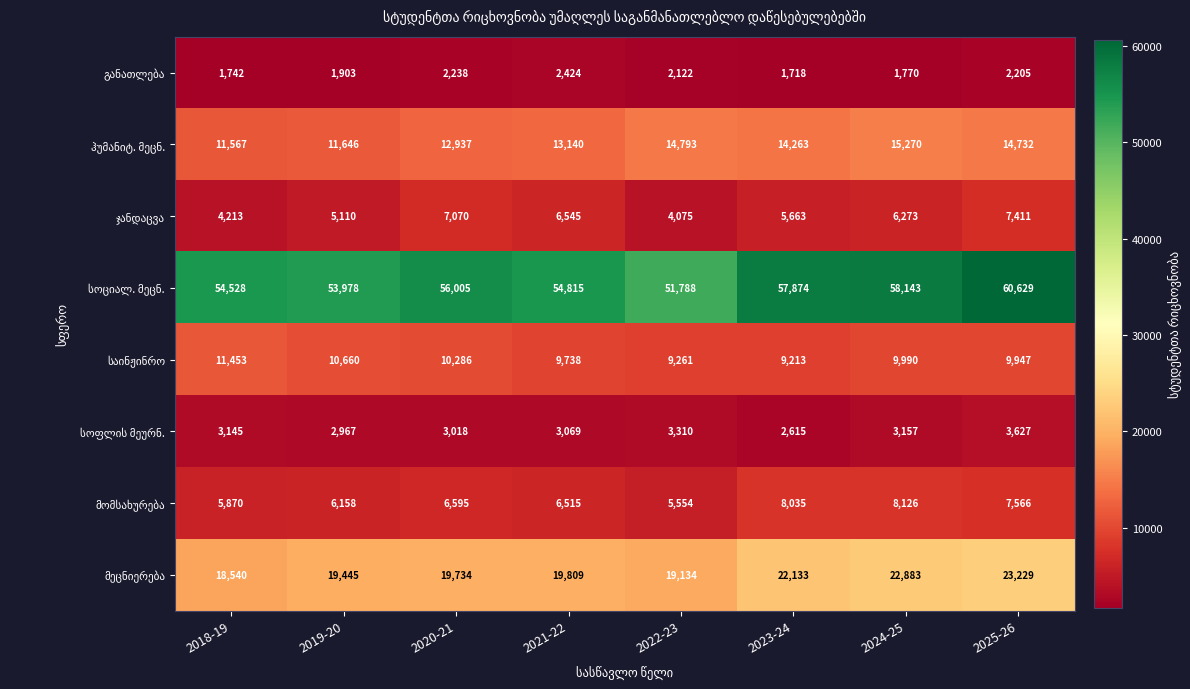

At which category is the sum across all series the highest?

2025-26